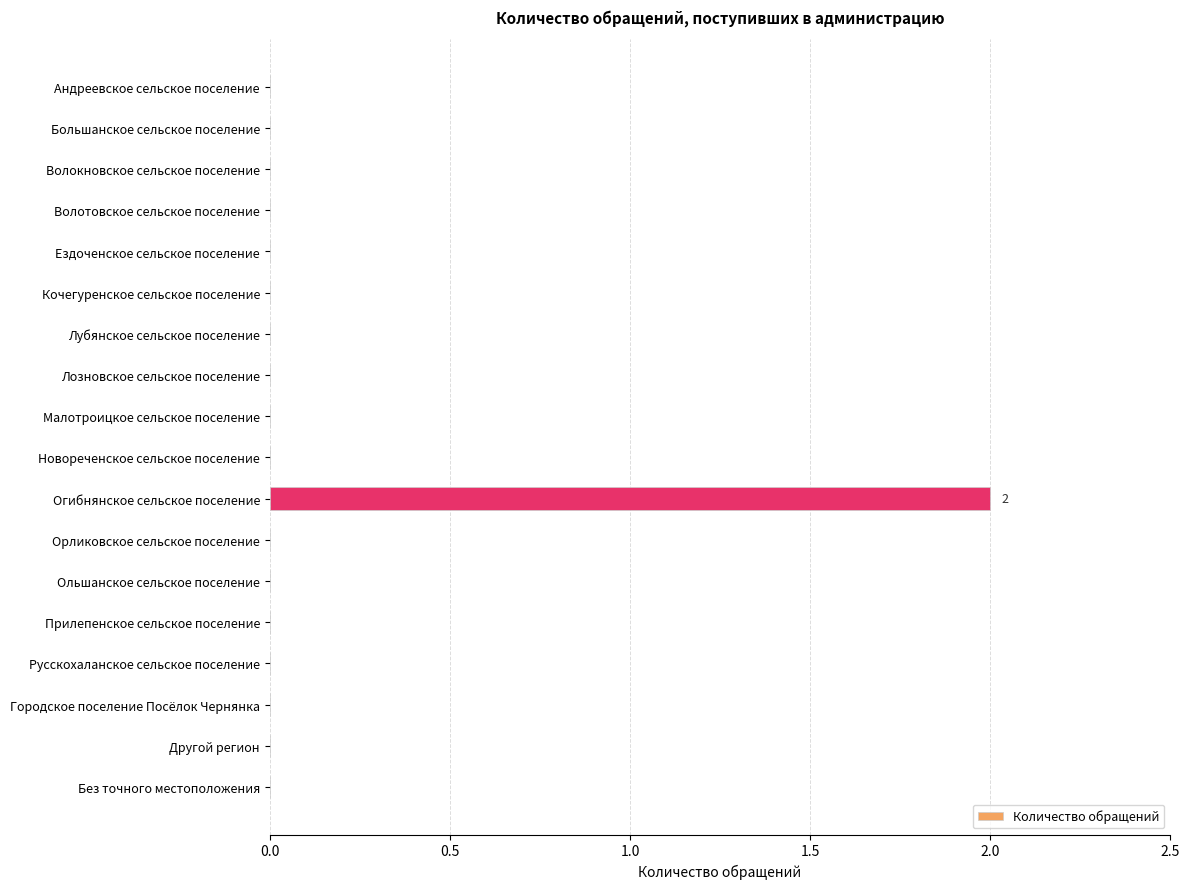

What is the change in value from Волотовское сельское поселение to Огибнянское сельское поселение?

+2